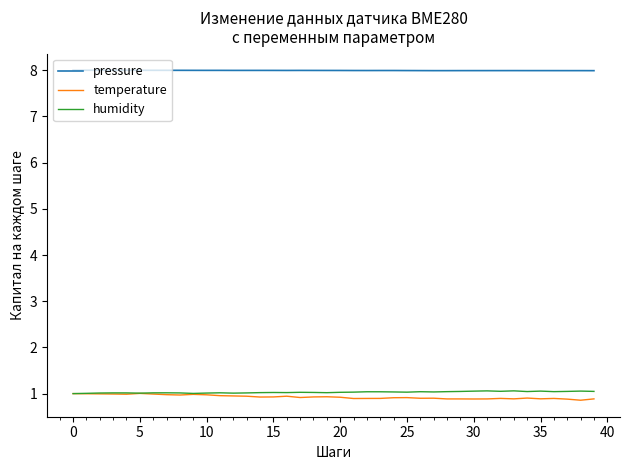

True or false: pressure and temperature intersect in this chart.

False